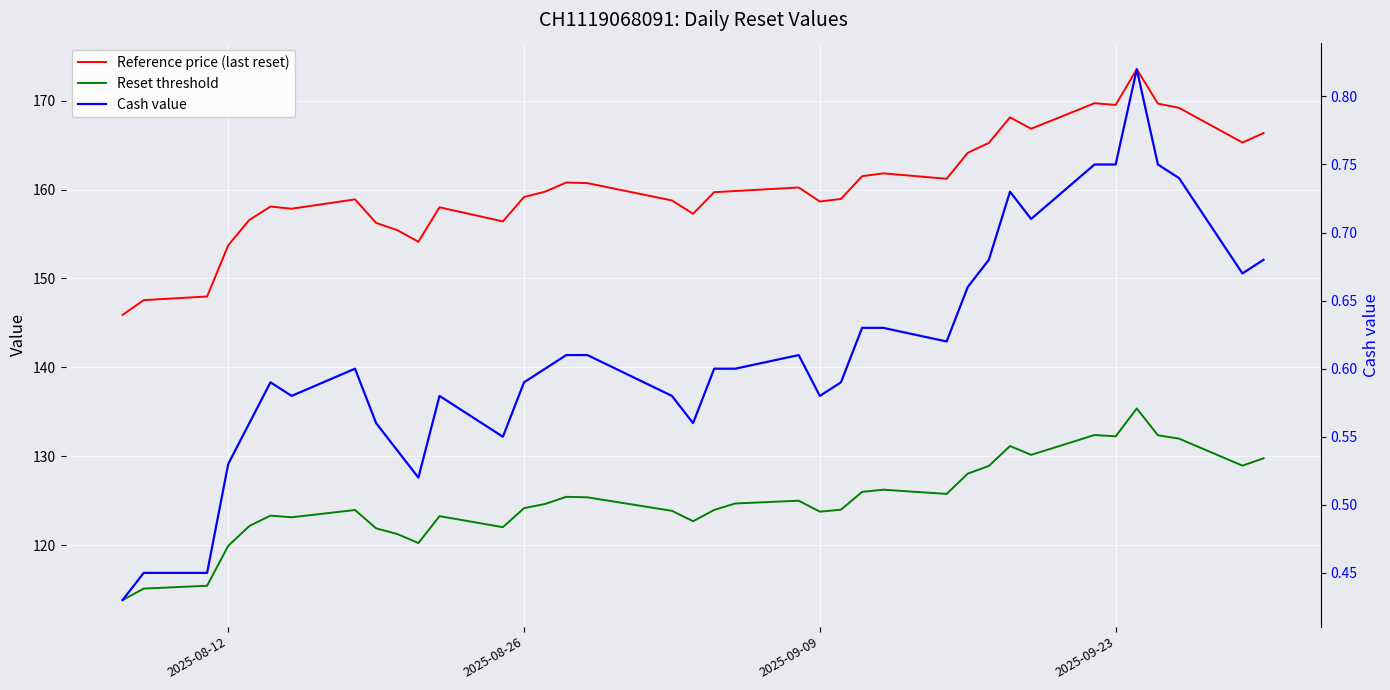

Is this an area chart (filled region under the line)?

No